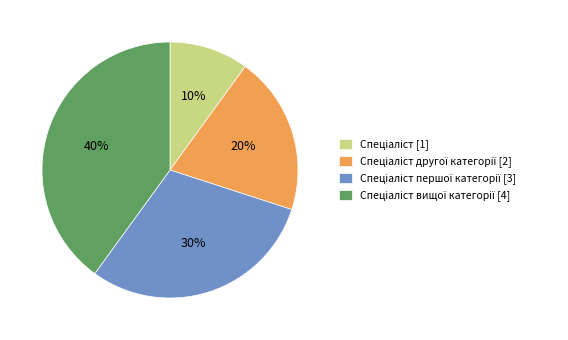

To the nearest percent, what is the average slice percentage?

25%